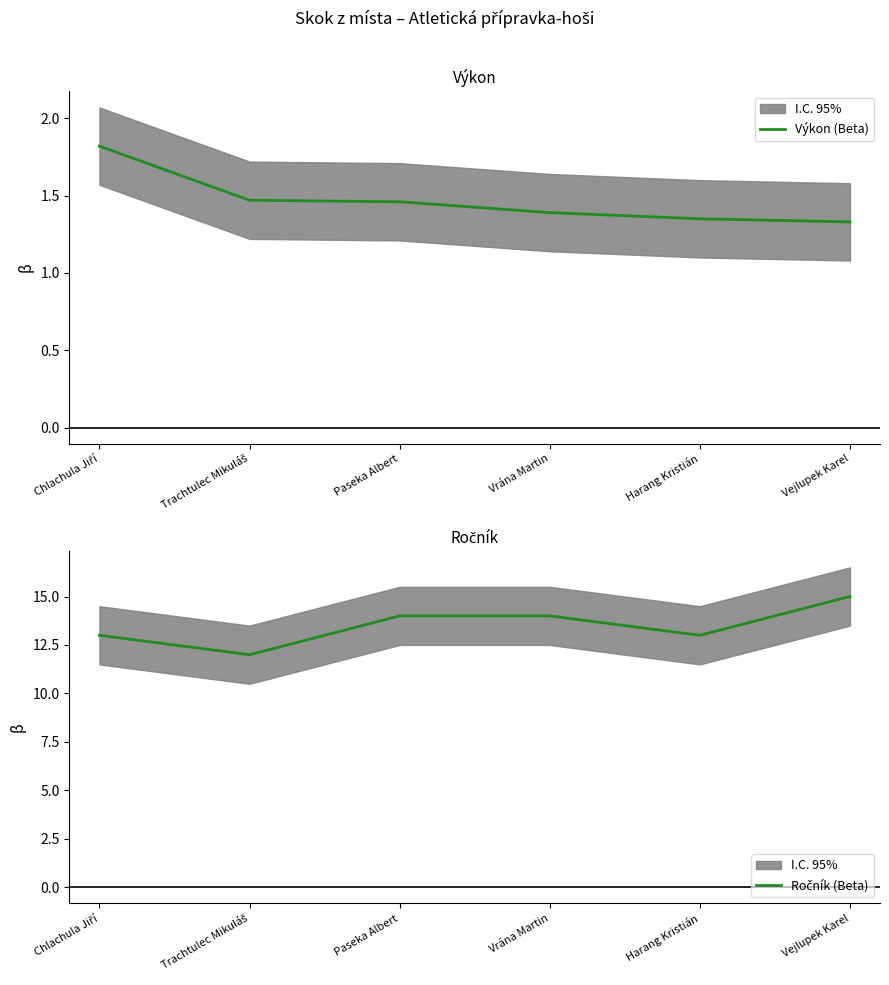

What is the value of the Ročník (Beta) point at the 3rd from the left?

14.0